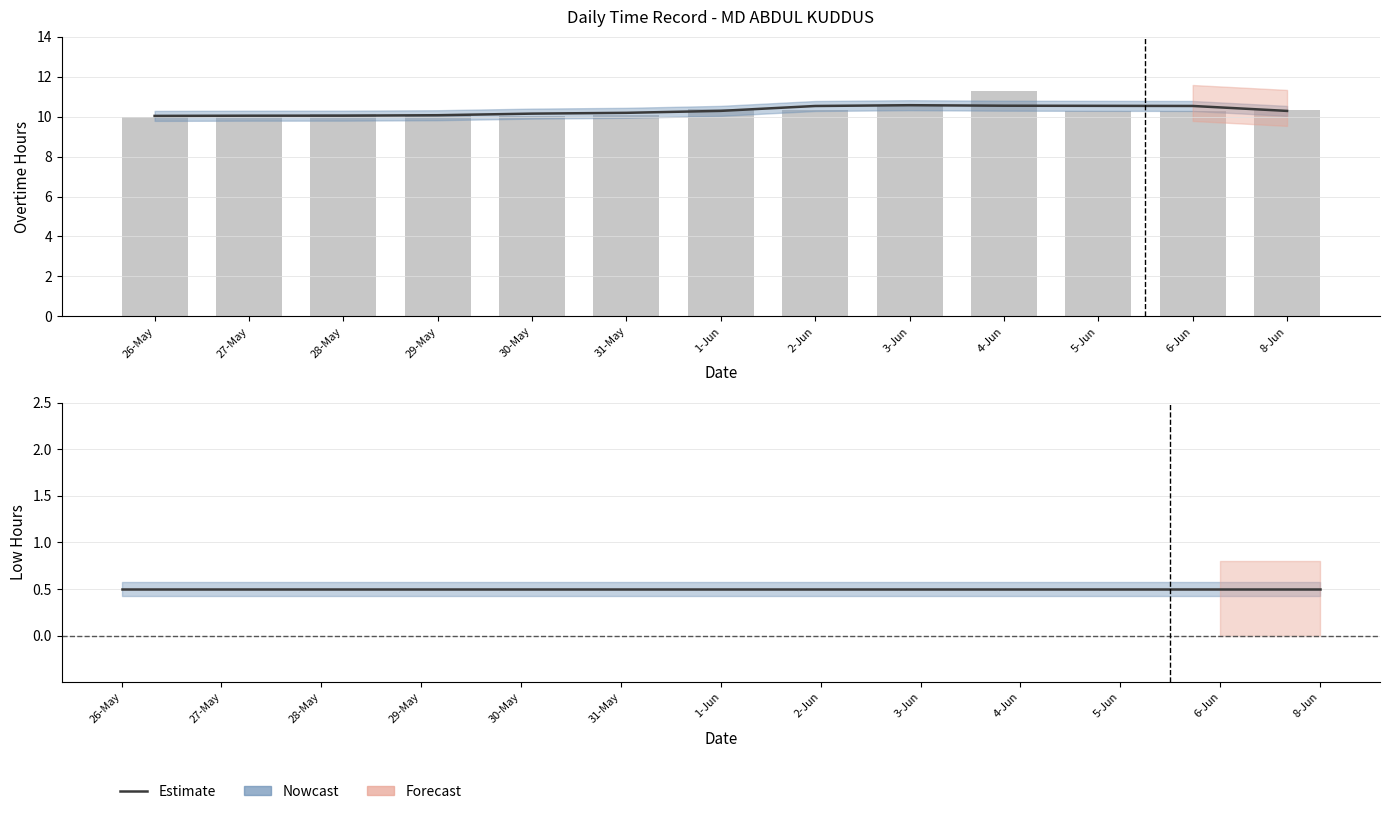

What position from the left is 3-Jun?

9